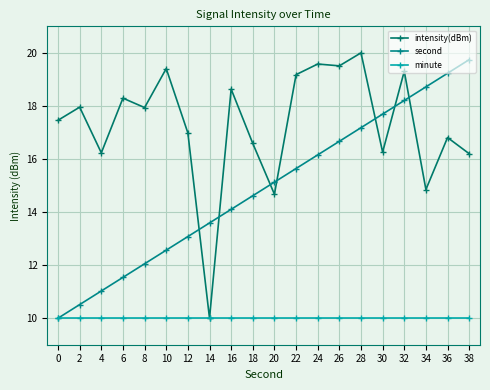

Which category has the lowest value in the intensity(dBm) series?

14